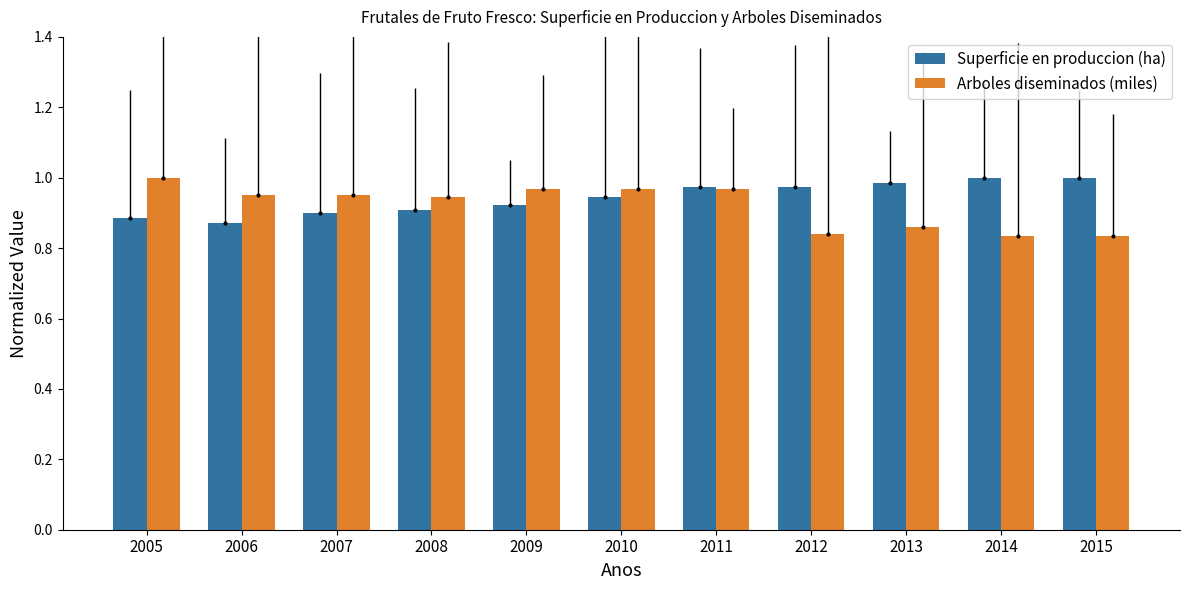

Which has a higher value, 2005 or 2008?

2008